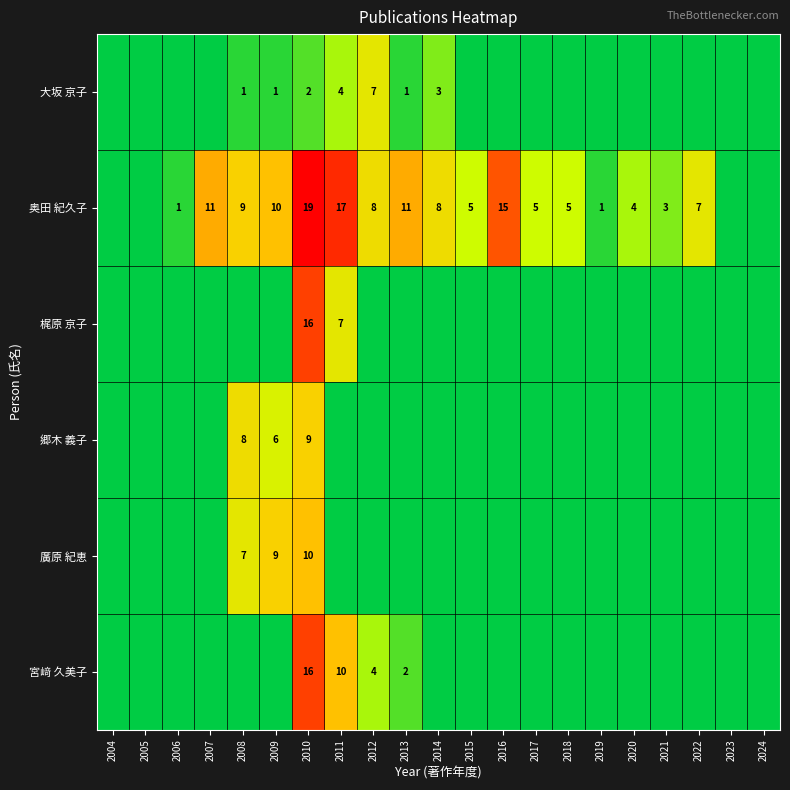

The value of 宮﨑 久美子 at 2012 is 4. True or false?

True